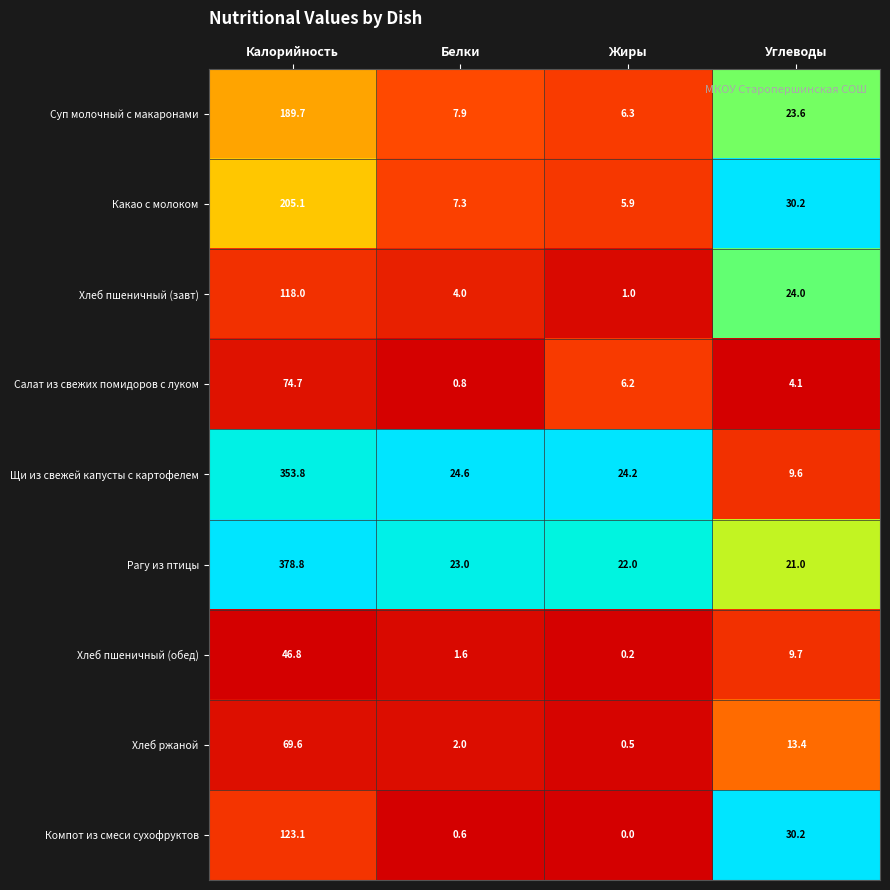

Read the Суп молочный с макаронами value at Белки.

7.9